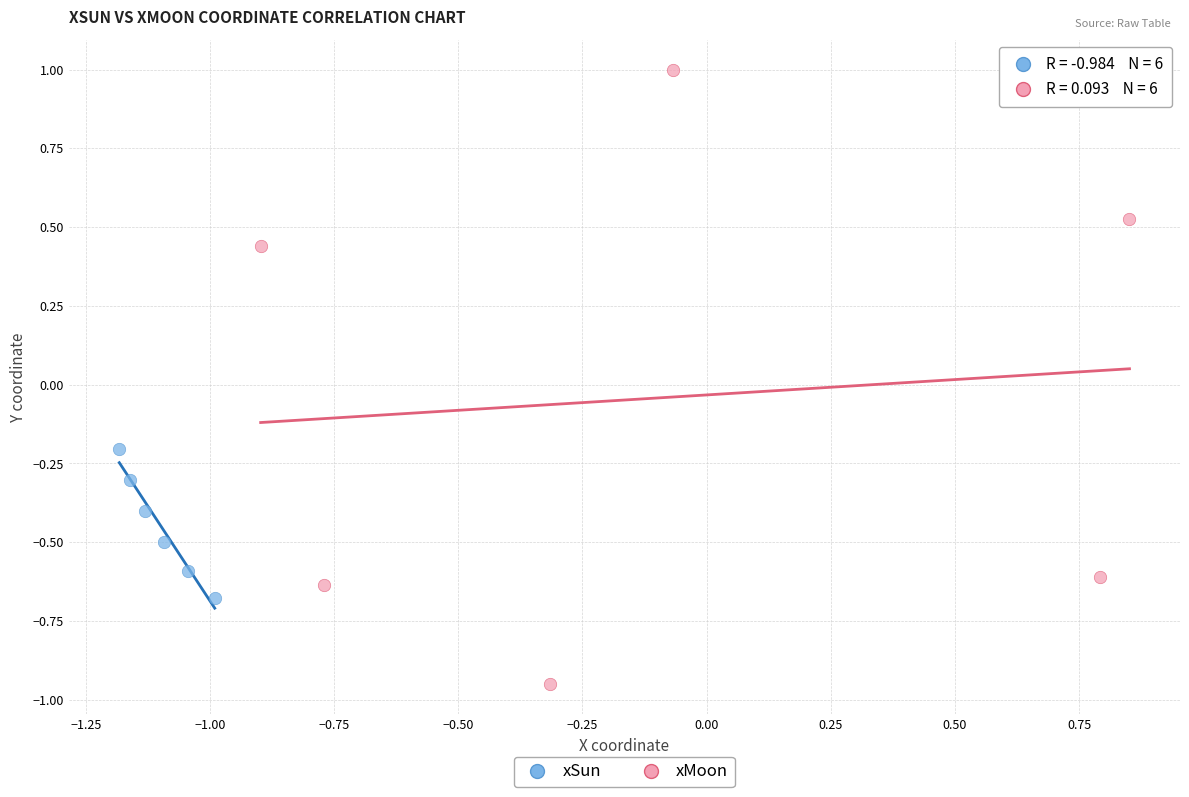

Which series has the widest spread of Y values?

xMoon